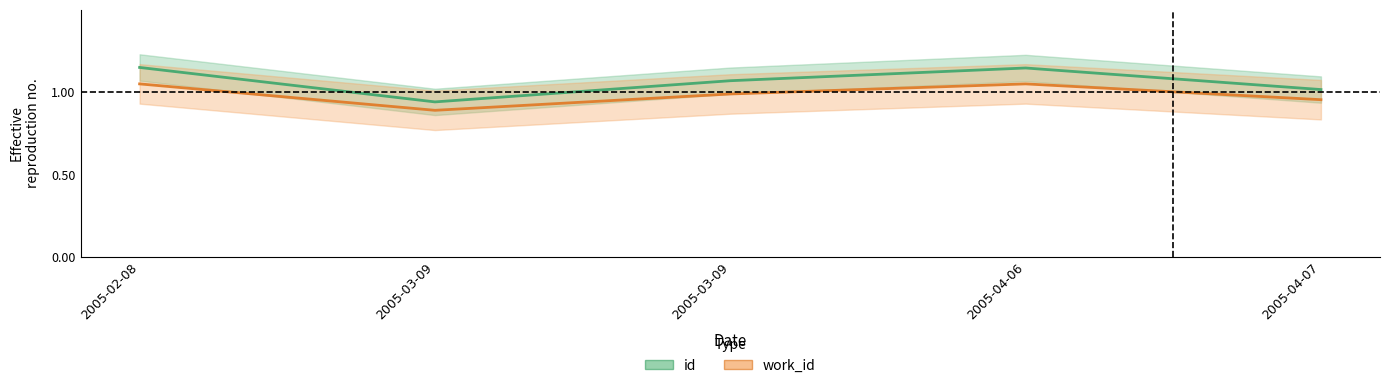

Where is the first local maximum for work_id?

2005-04-06